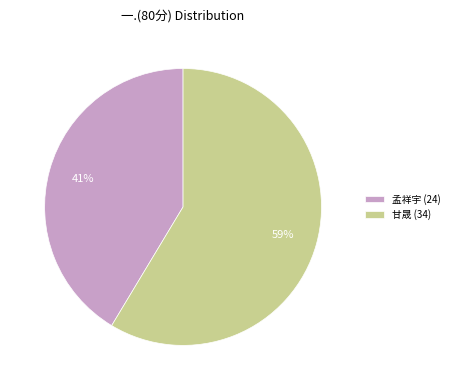

Does 甘晟 (34) account for over 50% of the chart?

Yes